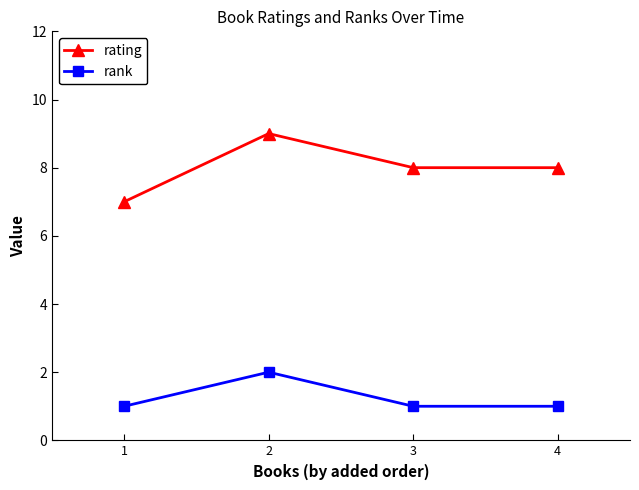

True or false: rating has more than 2 points higher than both neighbors.

False